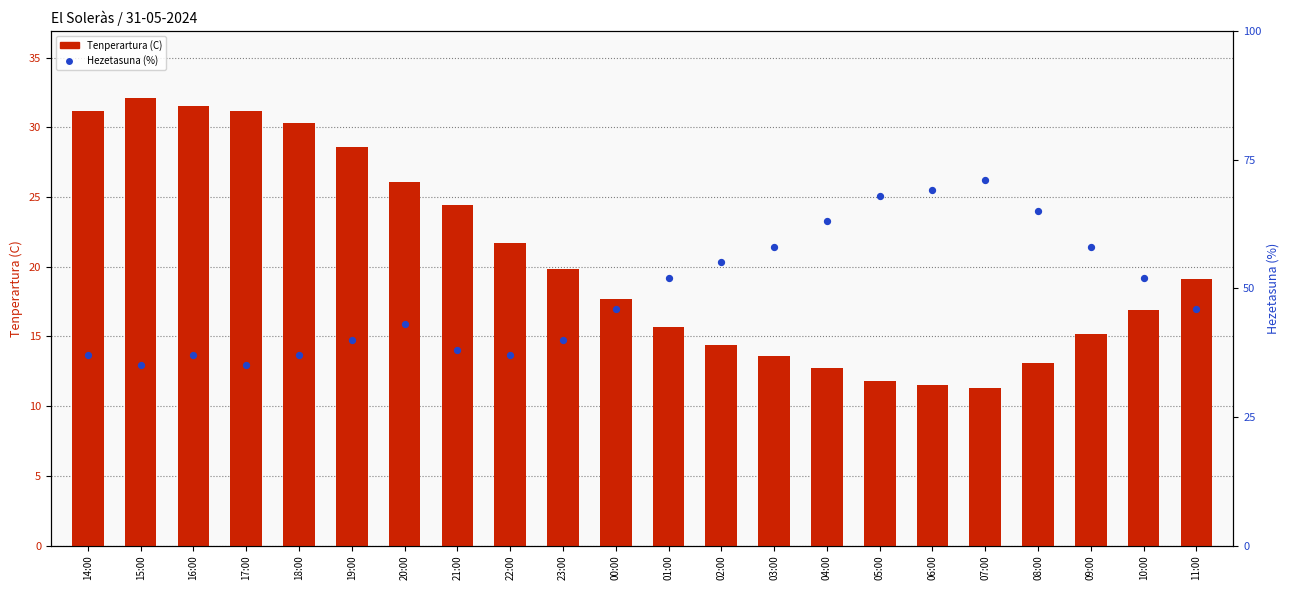

At which category is the sum across all series the highest?

07:00